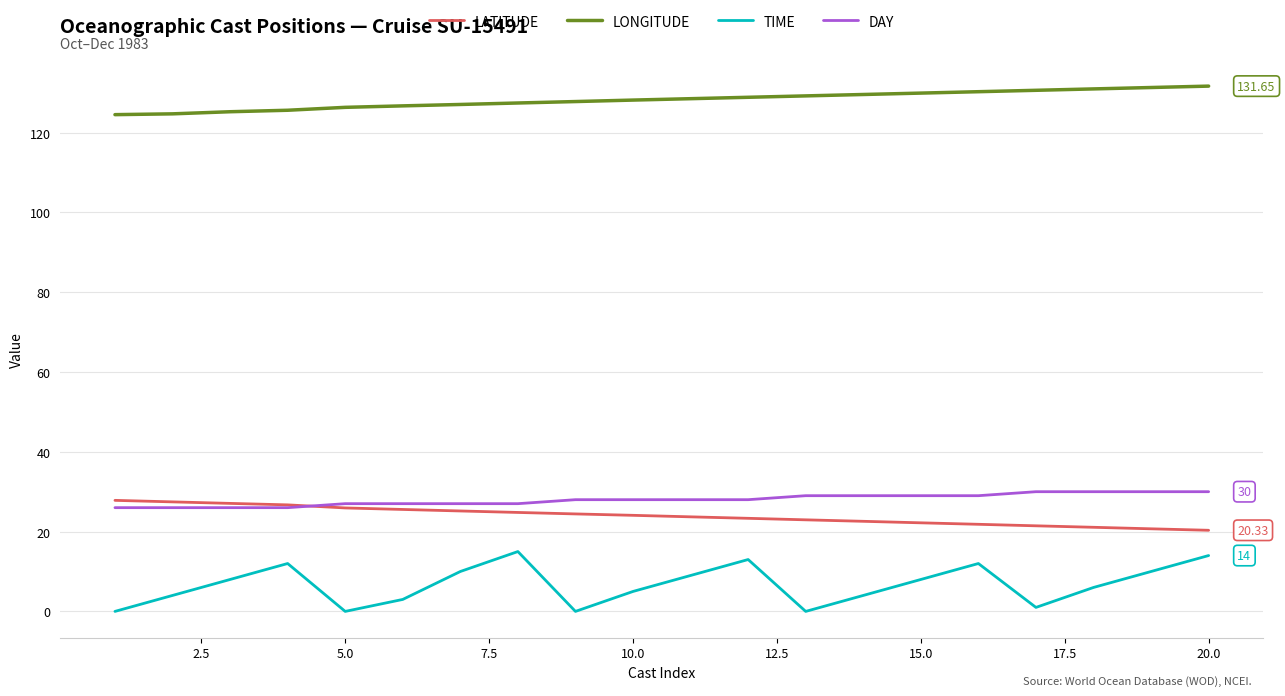

True or false: LATITUDE and LONGITUDE cross at least once.

False